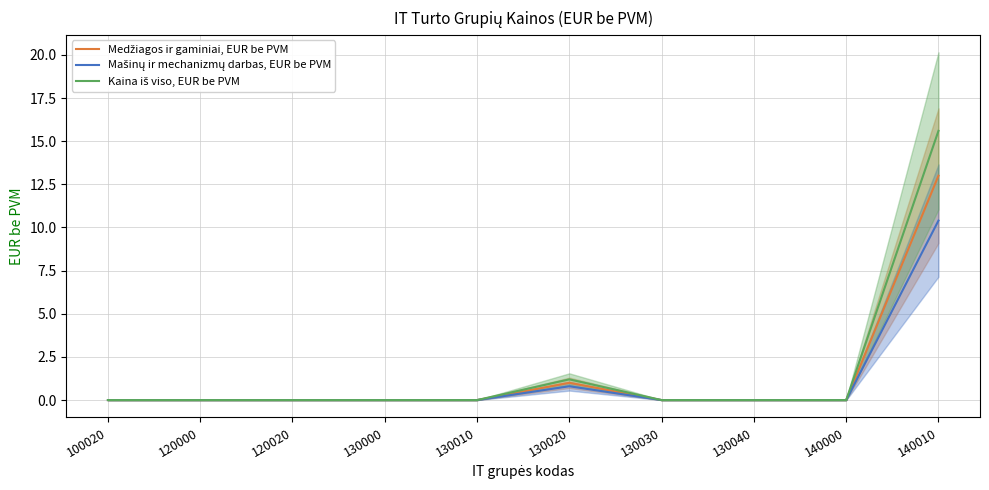

What is the difference between the second highest and minimum values in the Mašinų ir mechanizmų darbas, EUR be PVM series?

0.8